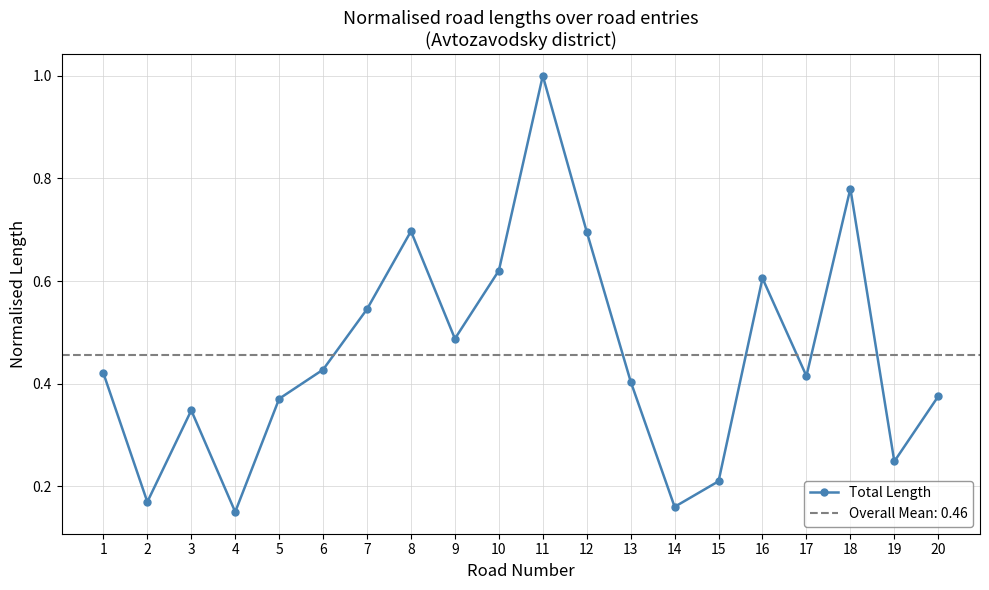

Rank the categories by value from lowest to highest.

4, 14, 2, 15, 19, 3, 5, 20, 13, 17, 1, 6, 9, 7, 16, 10, 12, 8, 18, 11